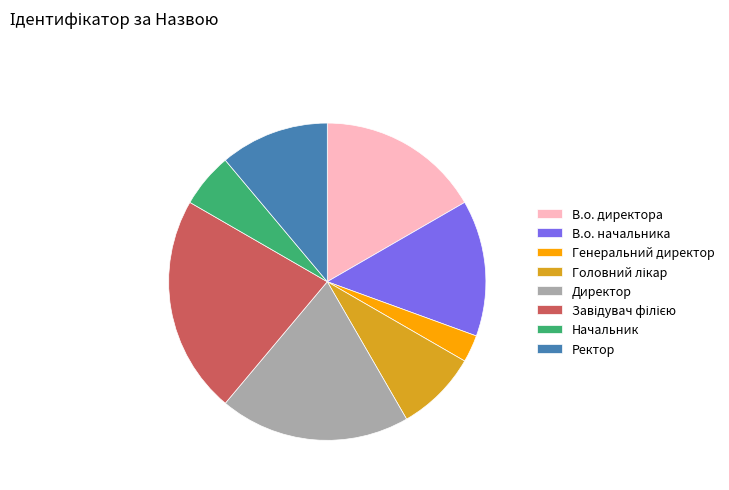

Which slice is the smallest?

Генеральний директор